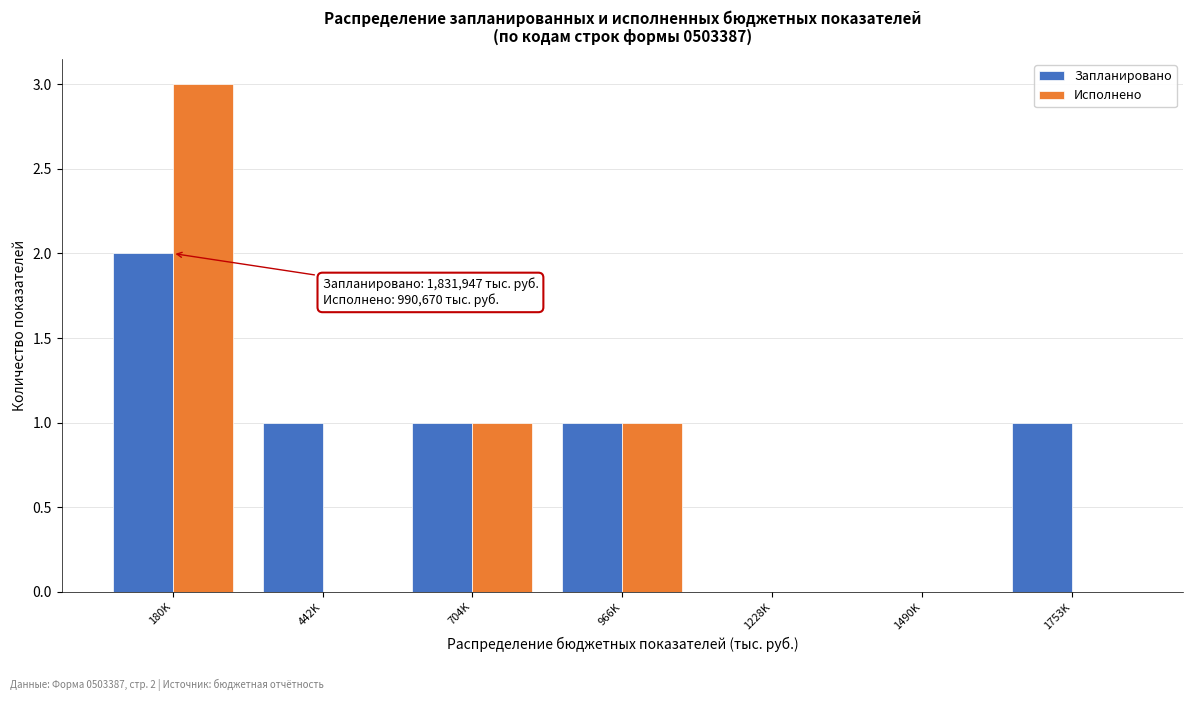

Reading left to right, list all the values displayed in this chart.

Запланировано: 180K=2	442K=1	704K=1	966K=1	1228K=0	1490K=0	1753K=1
Исполнено: 180K=3	442K=0	704K=1	966K=1	1228K=0	1490K=0	1753K=0